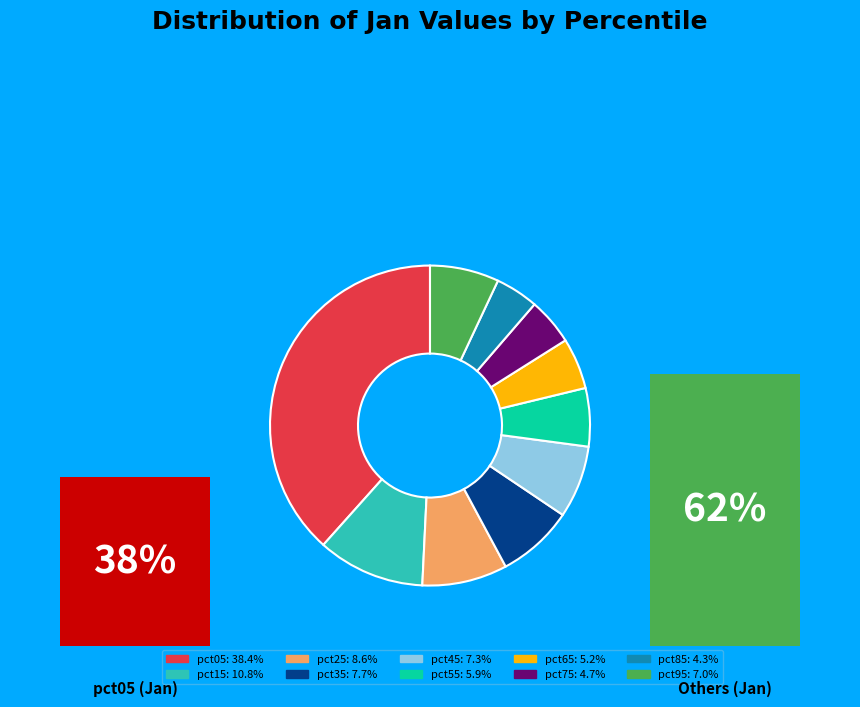

Between pct25 and pct55, which is larger?

pct25